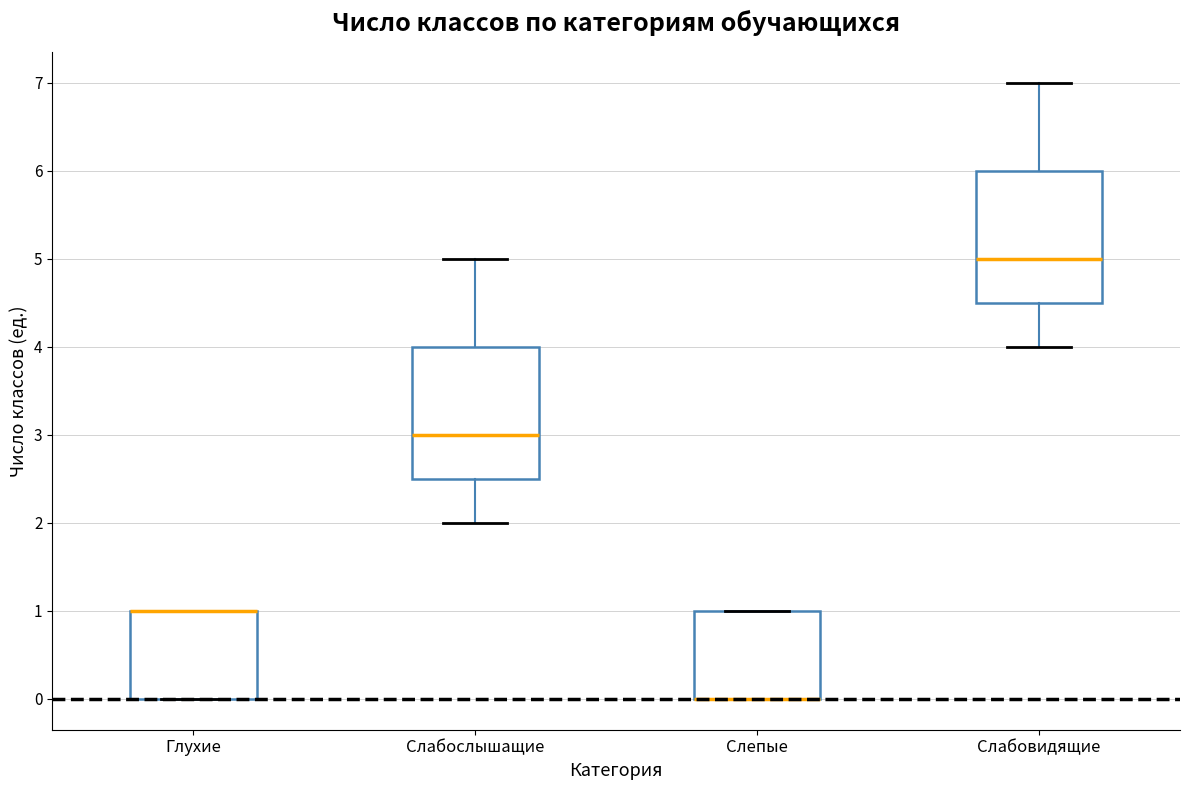

Reading left to right, read every box against the y-axis: the position of its median line, the range the box covers, and the ends of its whiskers. The values are not printed on the chart, so give them approximately, as read against the axis.

Глухие: median 1.0 (drawn on the box's upper edge), box 0.0 to 1.0, whiskers 0.0 to 1.0
Слабослышащие: median 3.0, box 2.5 to 4.0, whiskers 2.0 to 5.0
Слепые: median 0.0 (drawn on the box's lower edge), box 0.0 to 1.0, whiskers 0.0 to 1.0
Слабовидящие: median 5.0, box 4.5 to 6.0, whiskers 4.0 to 7.0